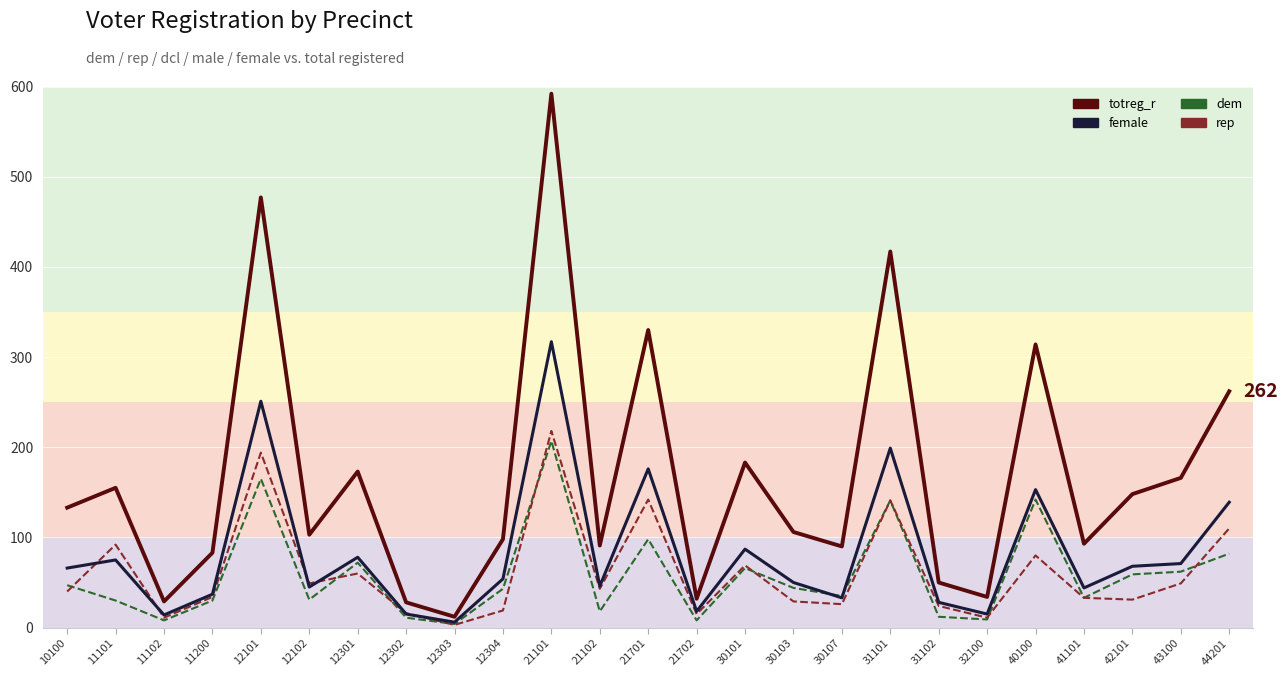

Reading right to left, transcribe all the data shown in this chart.

dem: 82	62	59	33	142	9	12	141	35	44	66	8	98	18	207	43	4	11	72	31	165	30	8	30	47
rep: 110	49	31	33	80	11	24	141	26	29	69	15	142	43	218	19	3	16	60	49	194	34	11	92	40
male: 262	166	148	93	314	34	50	417	90	106	183	32	330	91	592	98	12	28	173	103	477	83	29	155	133
female: 139	71	68	44	153	15	28	199	33	50	87	18	176	46	317	54	6	15	78	45	251	37	14	75	66